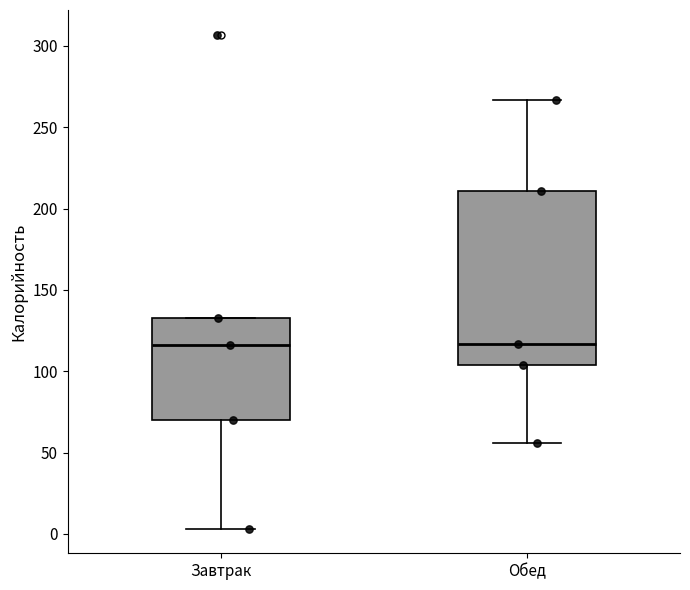

Reading left to right, transcribe this box plot: for each box, give where its median line is, the range the box spans, and where its two whiskers end, as read against the y-axis. The values are not printed on the chart, so give them approximately, as read against the axis.

Завтрак: median 115, box 70 to 135, whiskers 5 to 135
Обед: median 115, box 105 to 210, whiskers 55 to 265